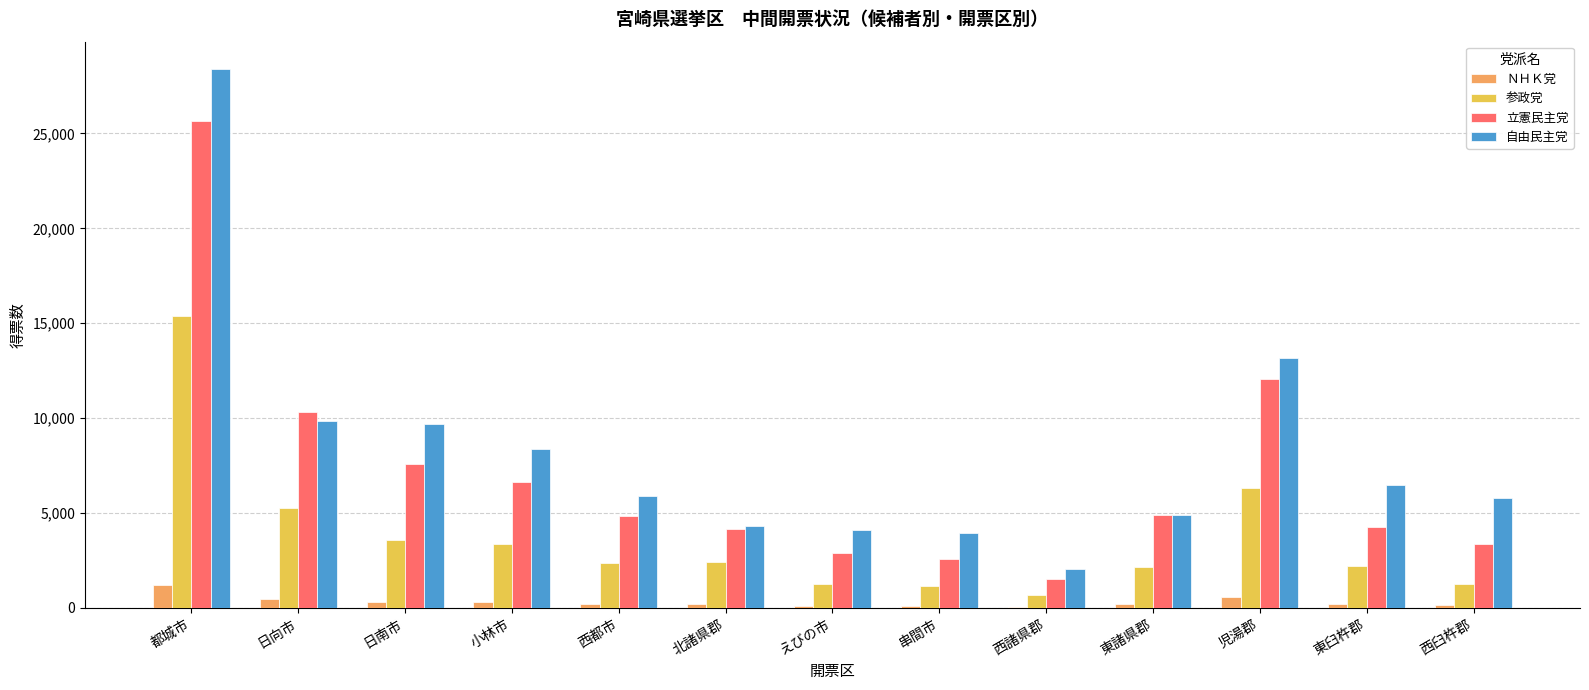

Read the 参政党 value at 東諸県郡.

2128